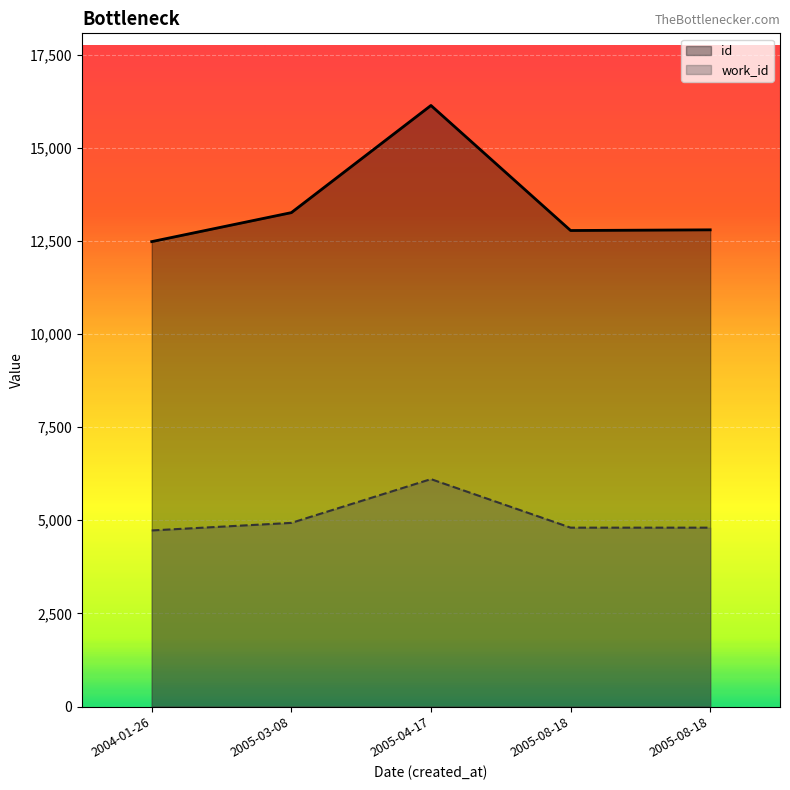

What is the value of the id point at the 1st from the left?

12481